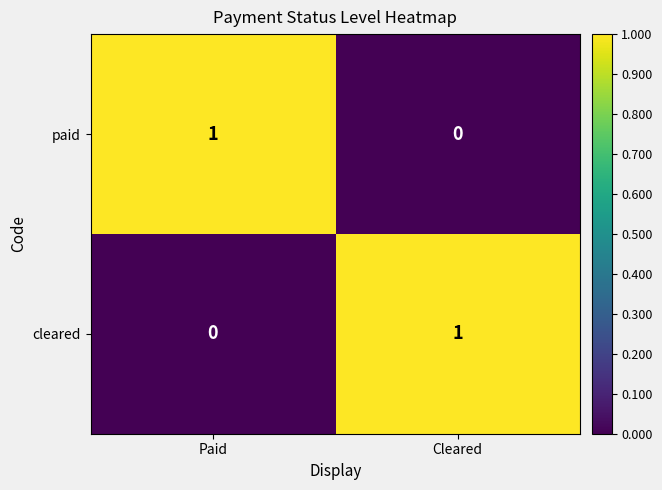

Which category has the lowest value in the cleared series?

Paid